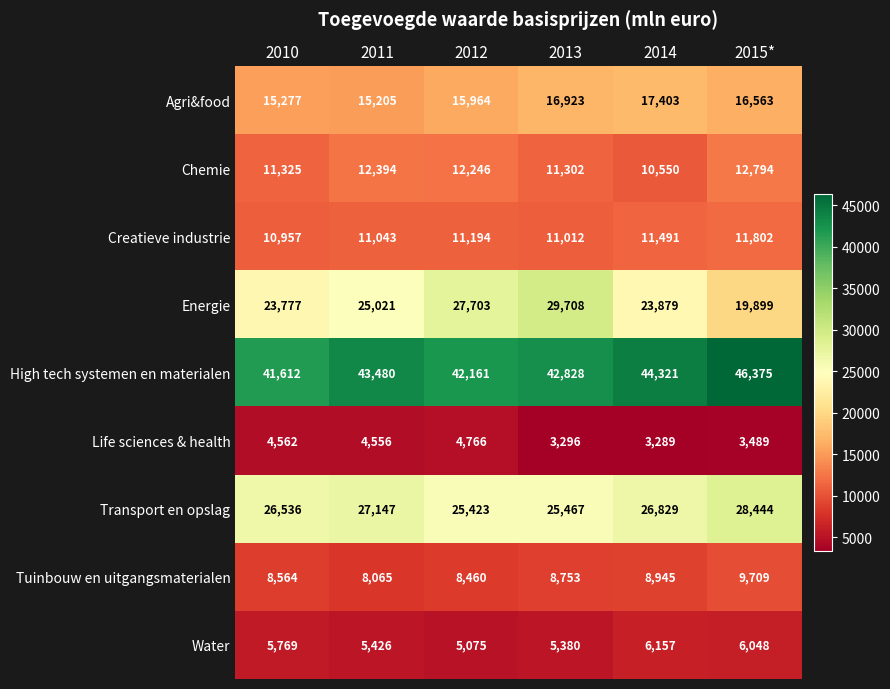

Between 2011 and 2015*, which series saw the biggest shift?

Energie